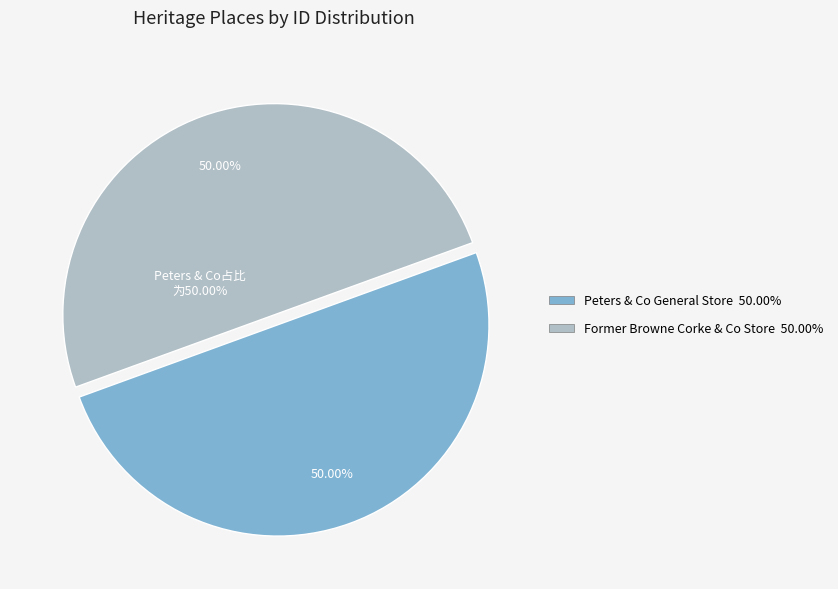

What percentage is the Former Browne Corke & Co Store slice, to the nearest percent?

50%